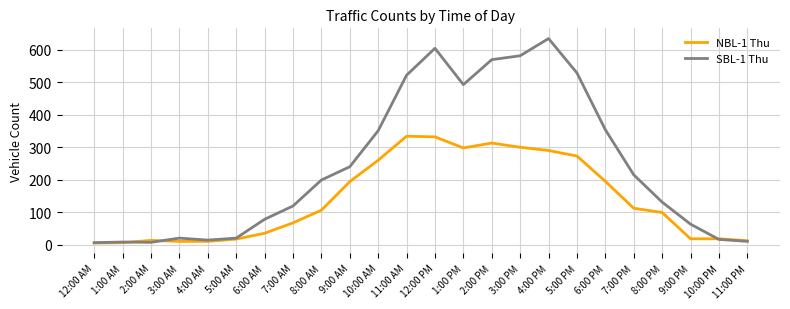

Which category has the highest value in the SBL-1 Thu series?

4:00 PM